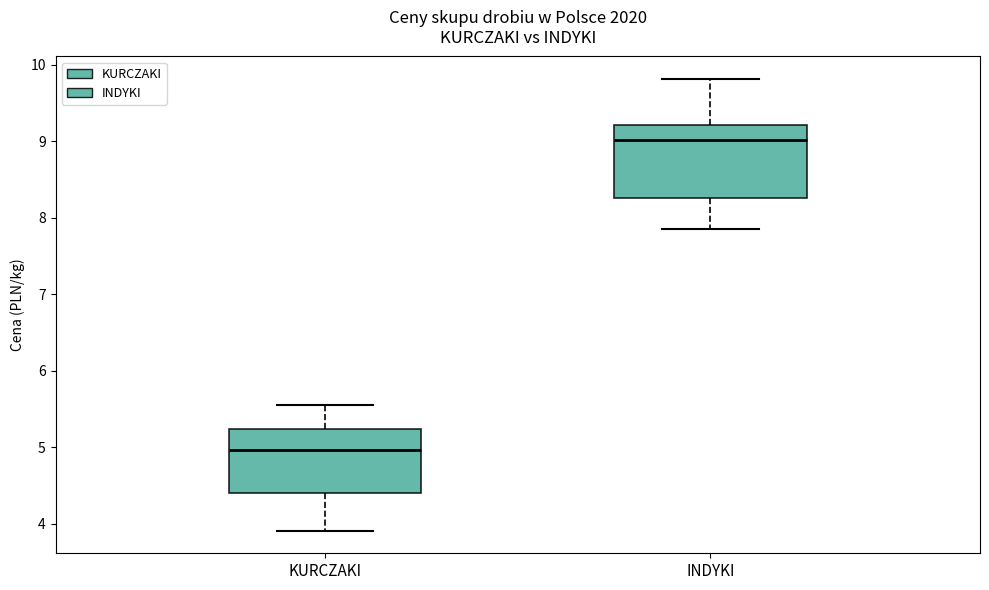

Reading left to right, read every box against the y-axis: the position of its median line, the range the box covers, and the ends of its whiskers. The values are not printed on the chart, so give them approximately, as read against the axis.

KURCZAKI: median 5.0, box 4.4 to 5.2, whiskers 3.9 to 5.6
INDYKI: median 9.0, box 8.3 to 9.2, whiskers 7.9 to 9.8